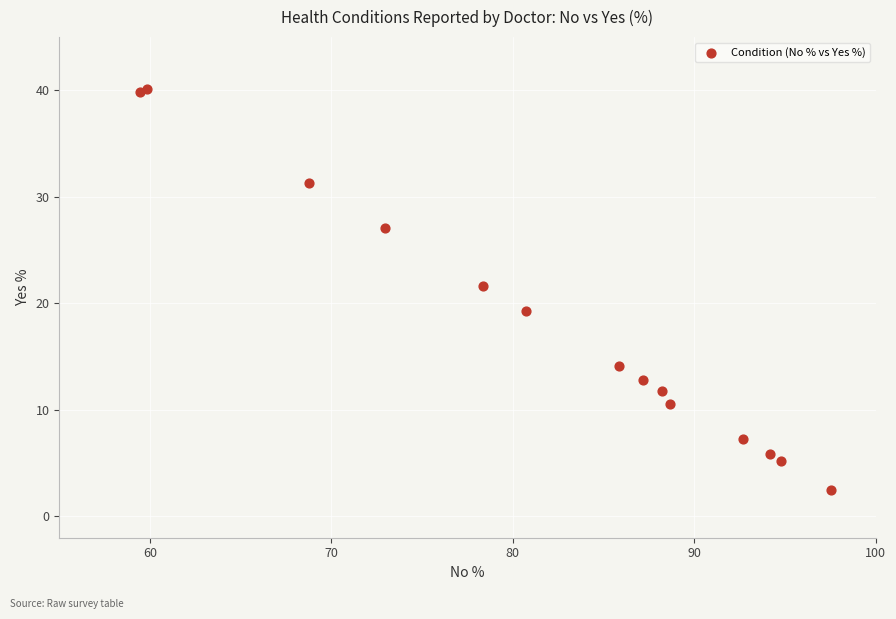

What Y value in the scatter plot is closest to 21?

21.6